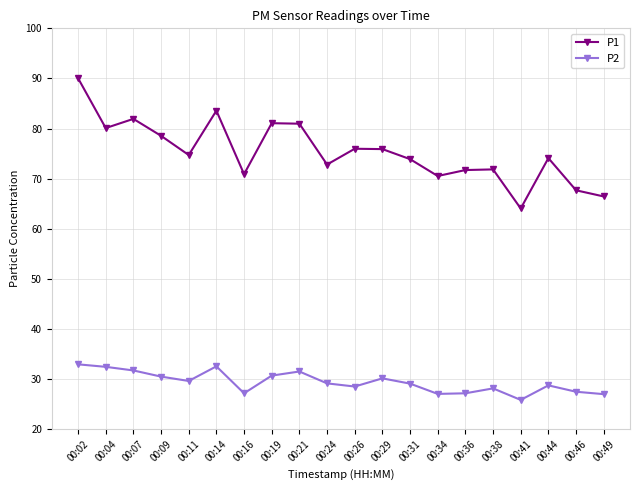

Which series has the largest total across all categories?

P1